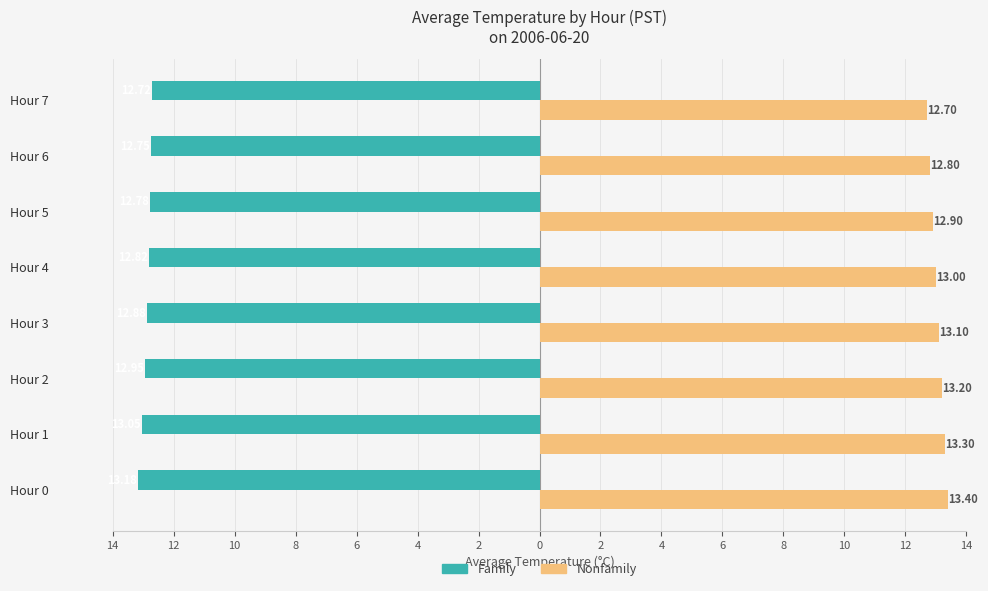

What are all the series names shown in the legend?

Family, Nonfamily